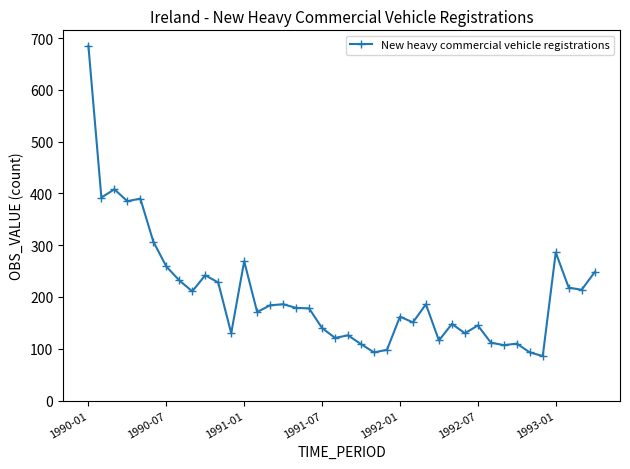

What is the average value?

206